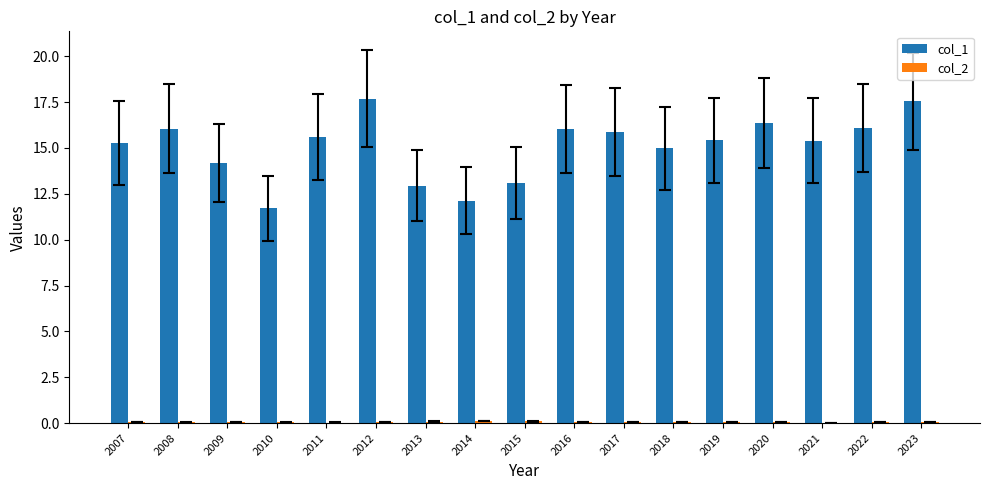

The col_1 series shows 17.5 at 2023. True or false?

True